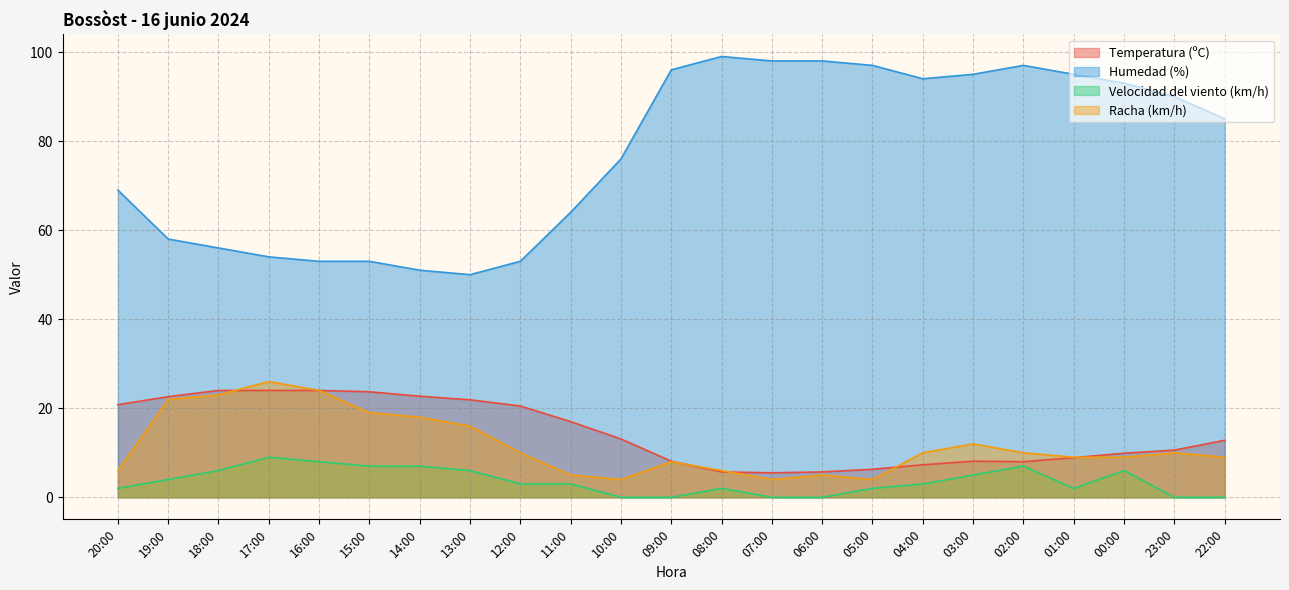

Does the chart display data point markers on the line(s)?

No